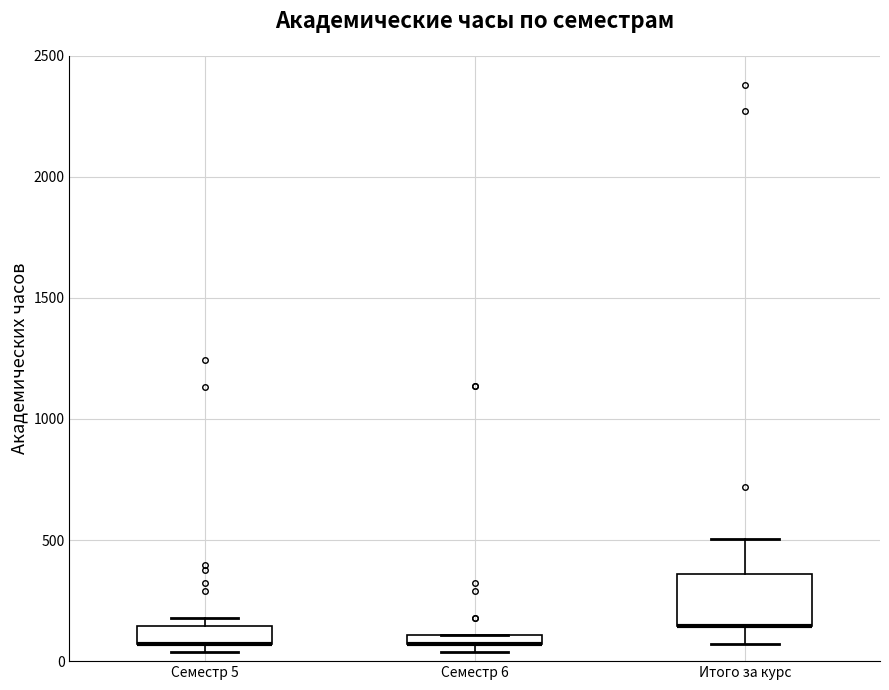

Which box is the tallest, from its lower edge to its upper edge?

Итого за курс